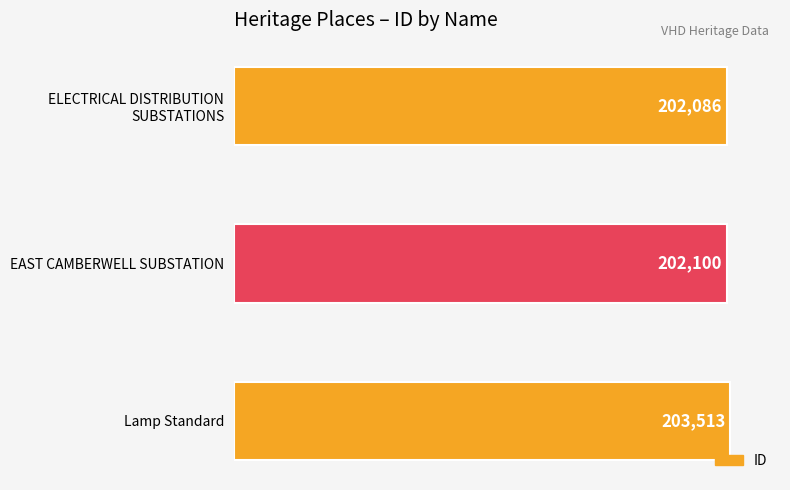

Are the bars horizontal?

Yes